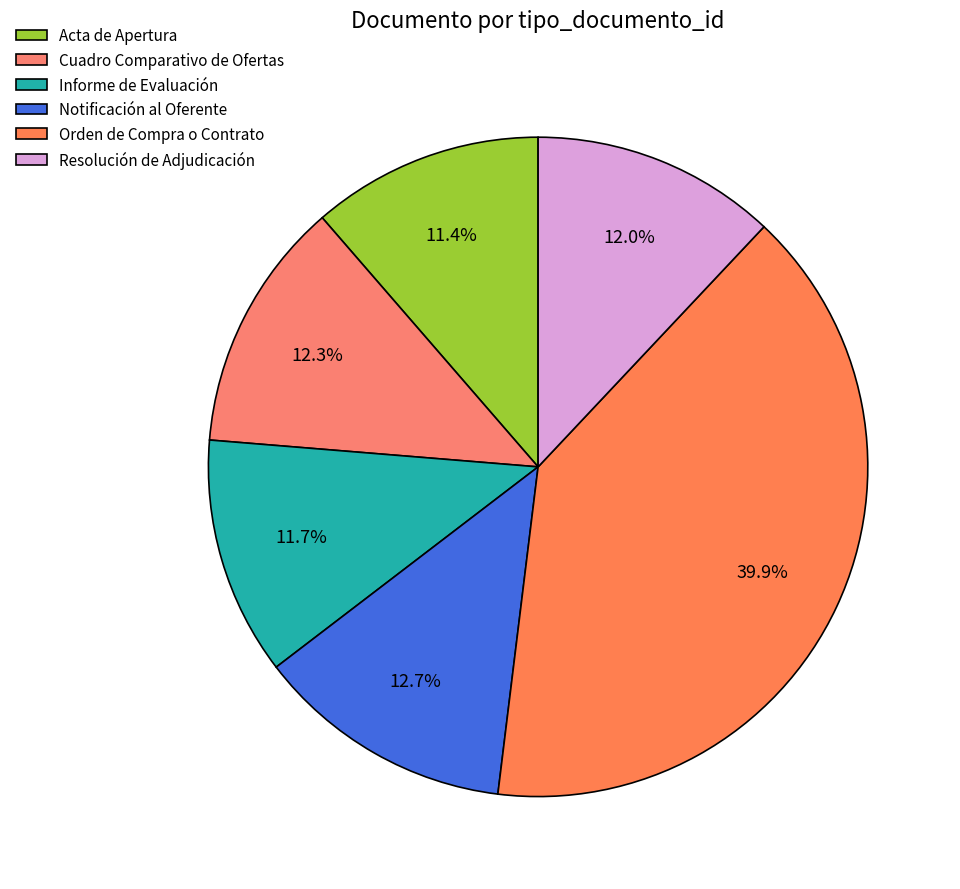

Count the number of slices in the pie.

6